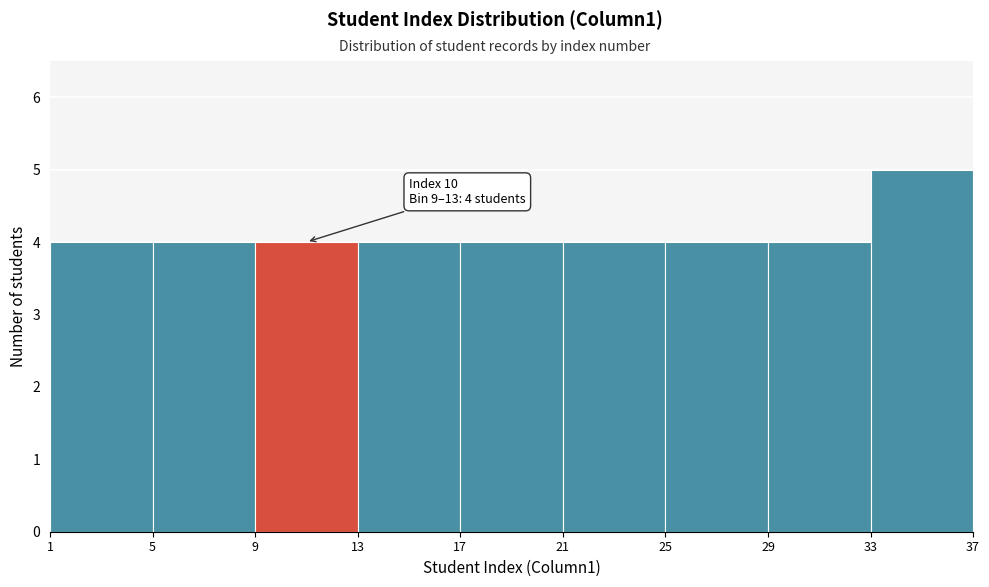

Which range on the x-axis has the tallest bar?

33 to 37